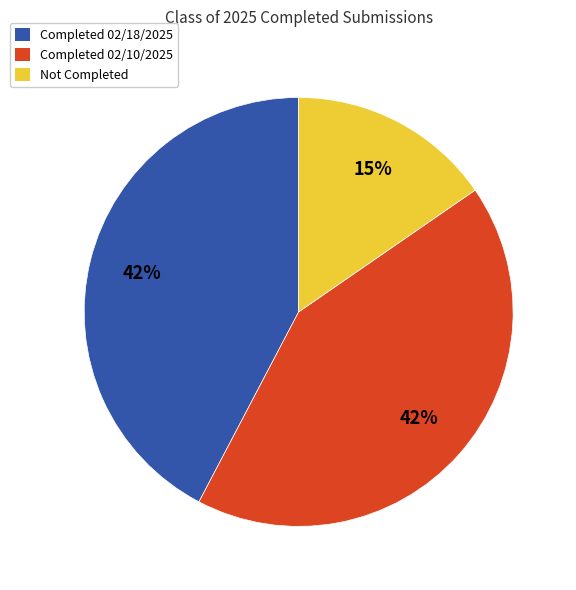

To the nearest percent, what is the average slice percentage?

33%